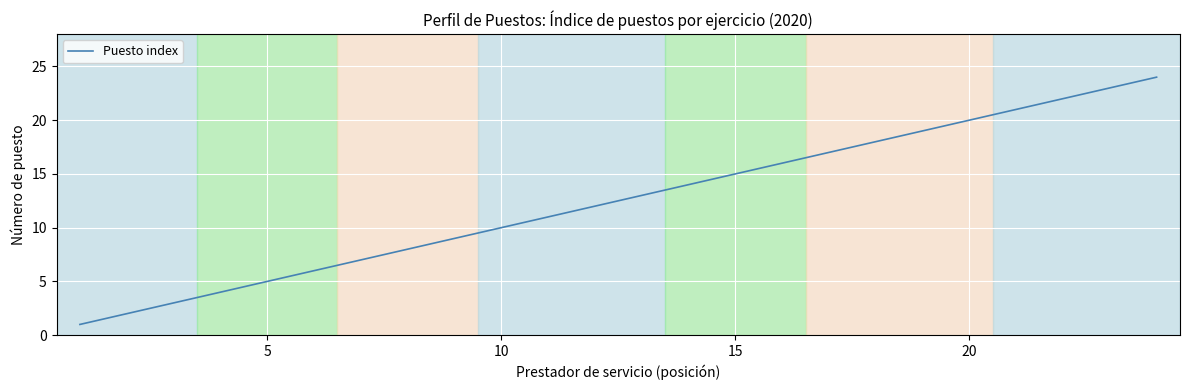

What is the maximum value shown in the chart?

24